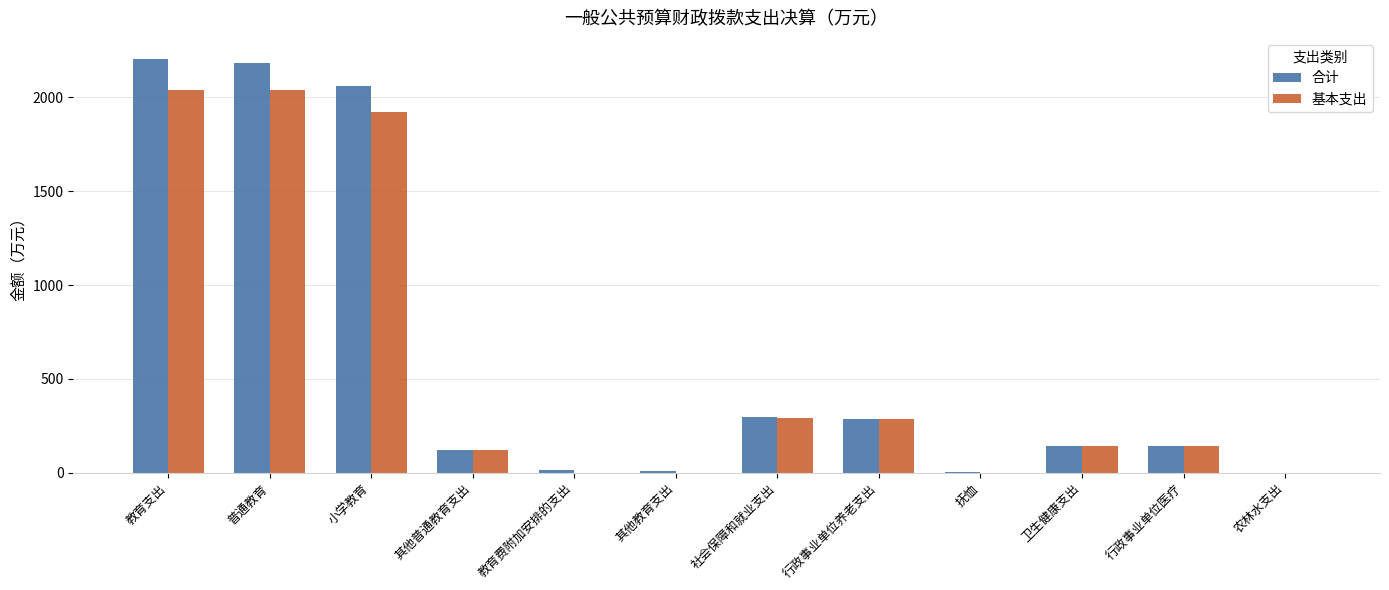

What is the average value of the 合计 series?

621.9